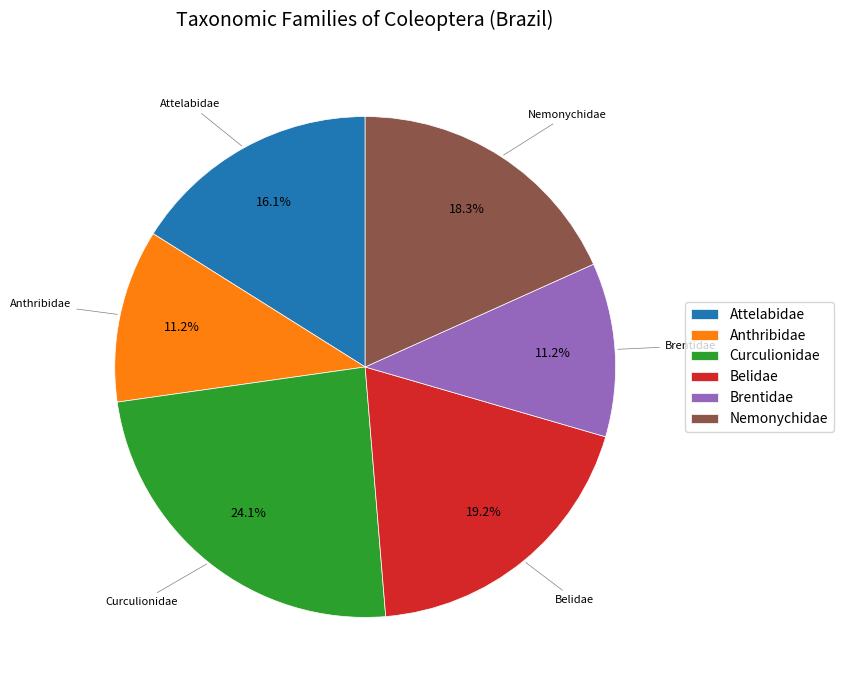

Is there any slice that represents more than half of the pie?

No